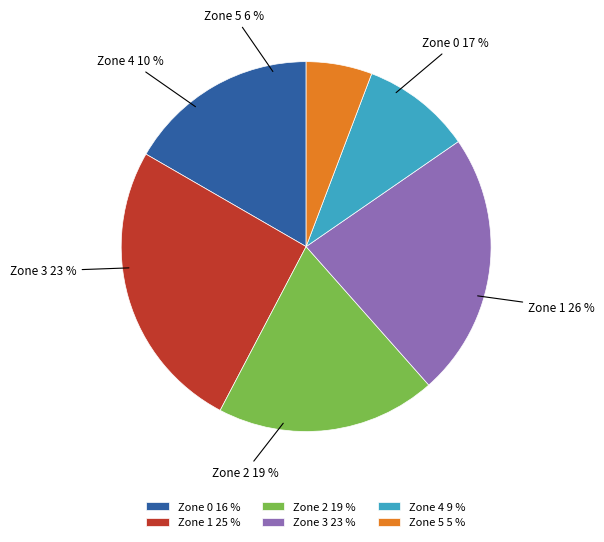

What percentage is the Zone 4 slice, to the nearest percent?

10%